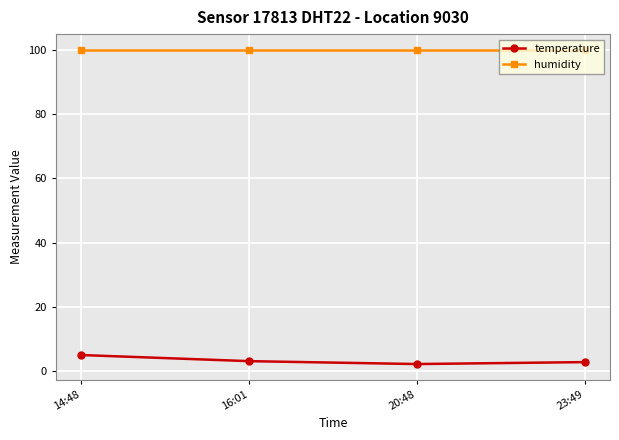

What is the difference between the highest and lowest values at 20:48?

97.6